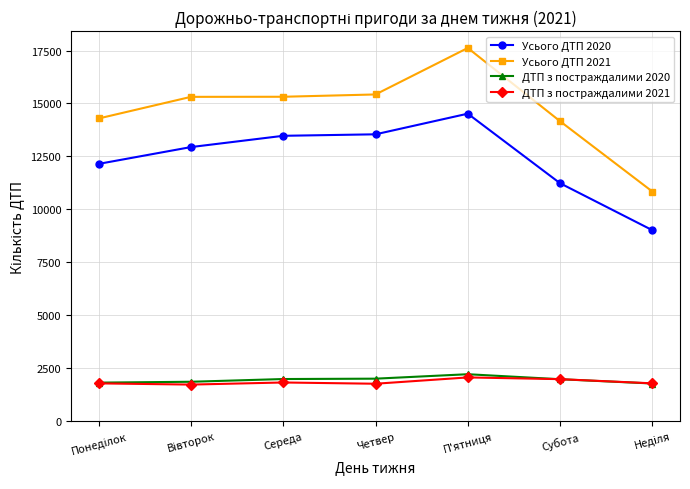

Which series has the largest range (max minus min)?

Усього ДТП 2021